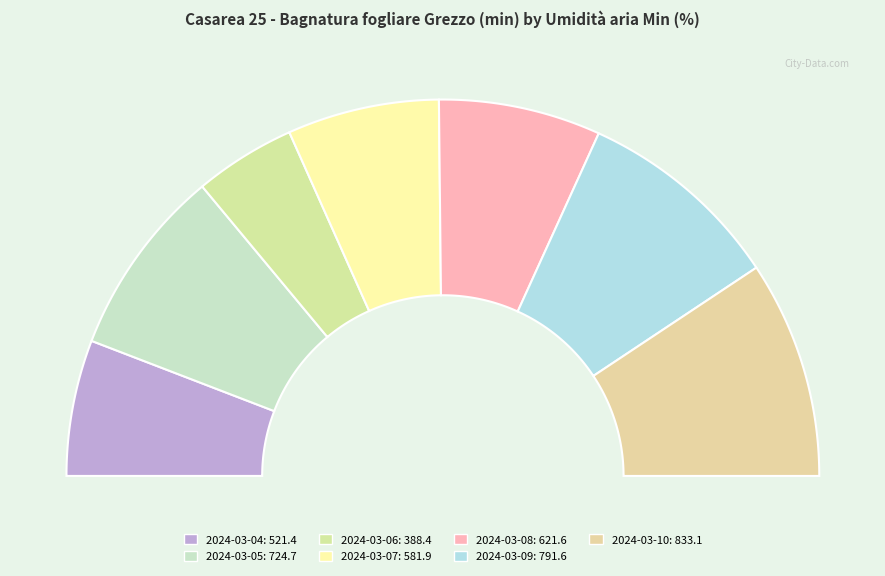

To the nearest percent, what is the average slice percentage?

14%